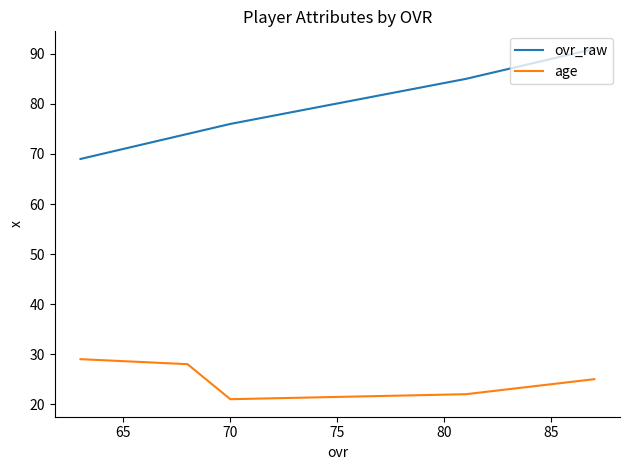

How many data points in age are less than 25?

2